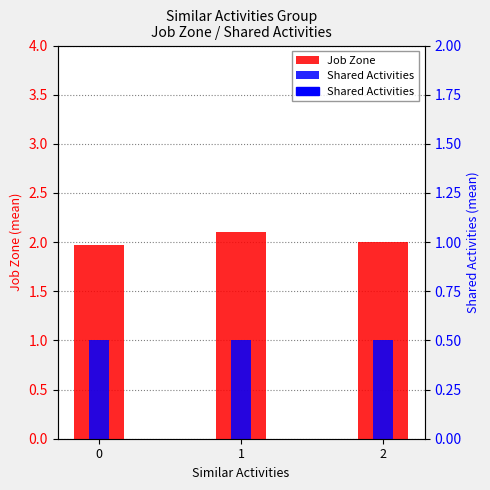

What is the total value across all series at 2?

3.0